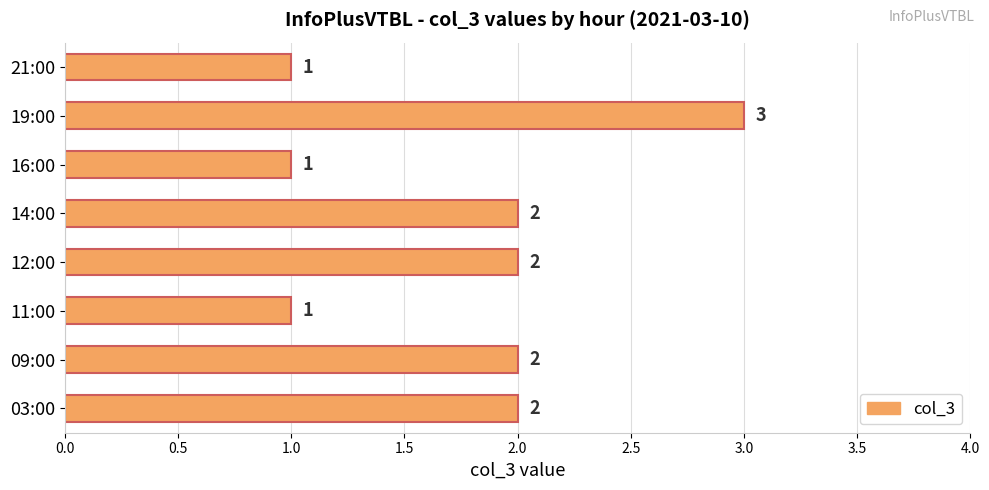

Does the chart contain any negative values?

No